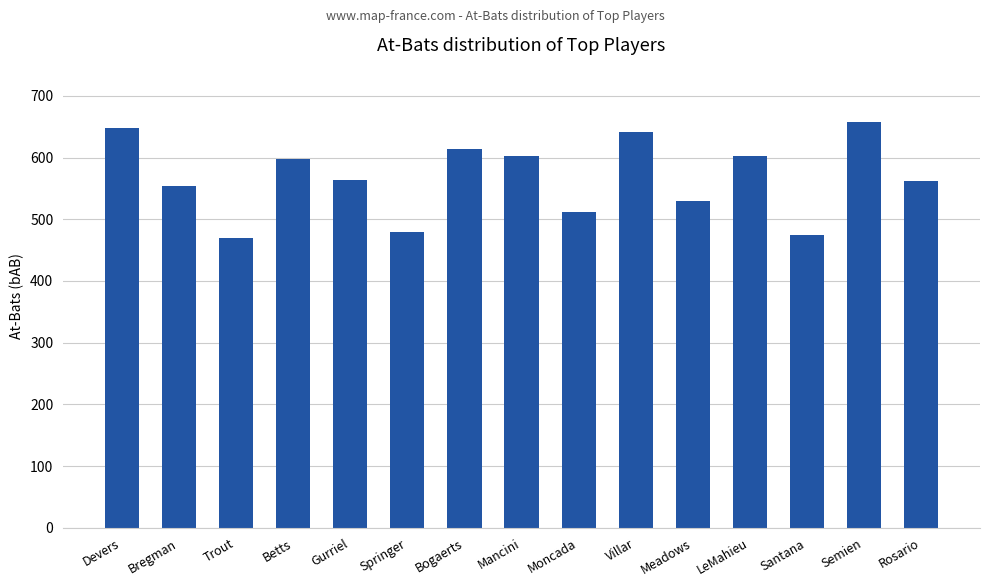

What is the smallest value displayed?

470